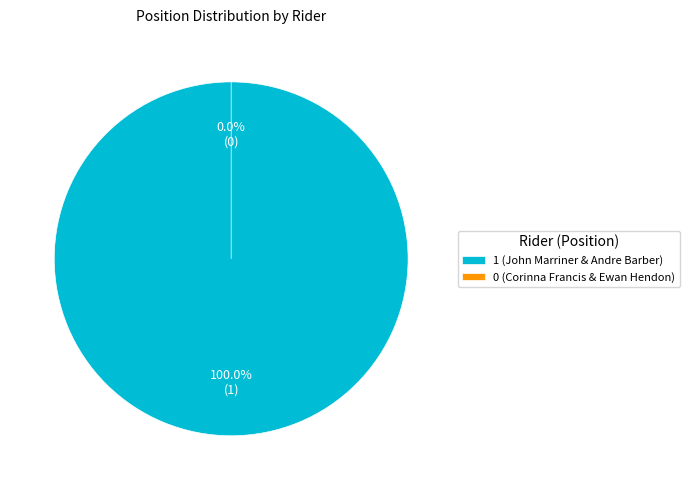

How many segments does this pie chart have?

2